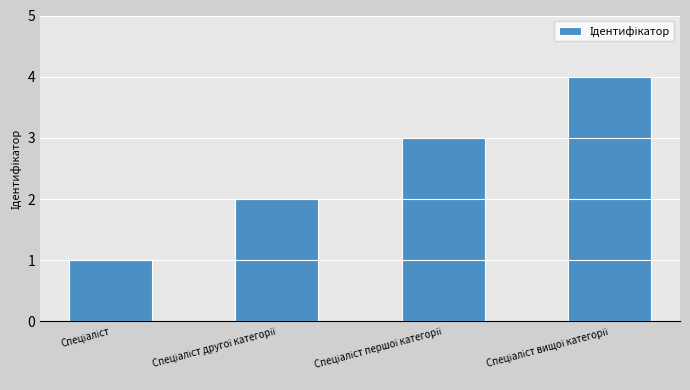

What is the value of the 3rd bar from the left?

3